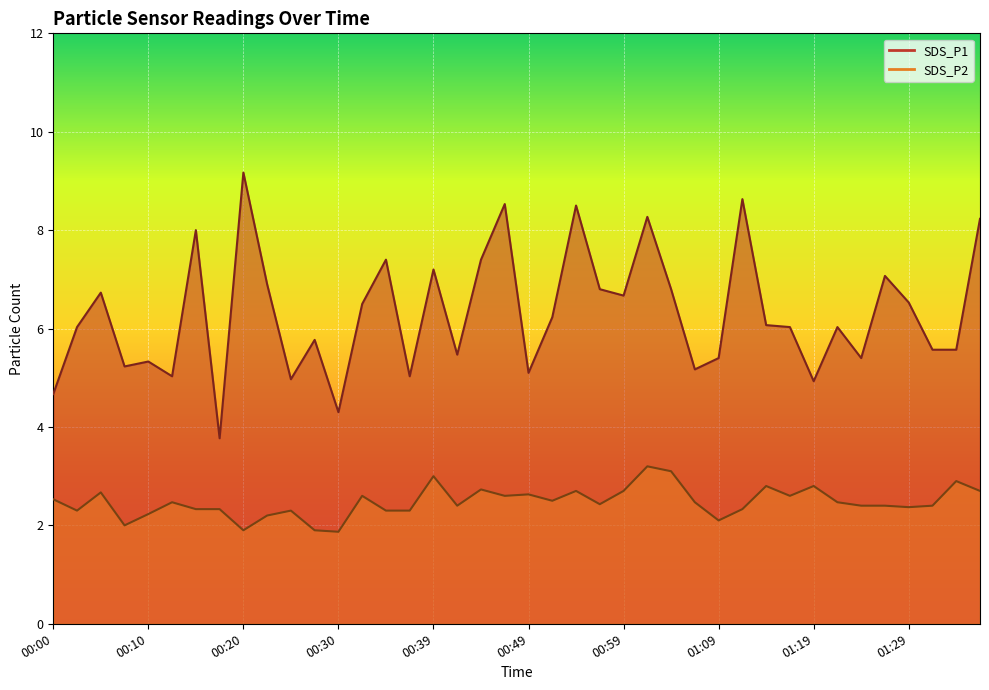

At which category is the sum across all series the highest?

01:01